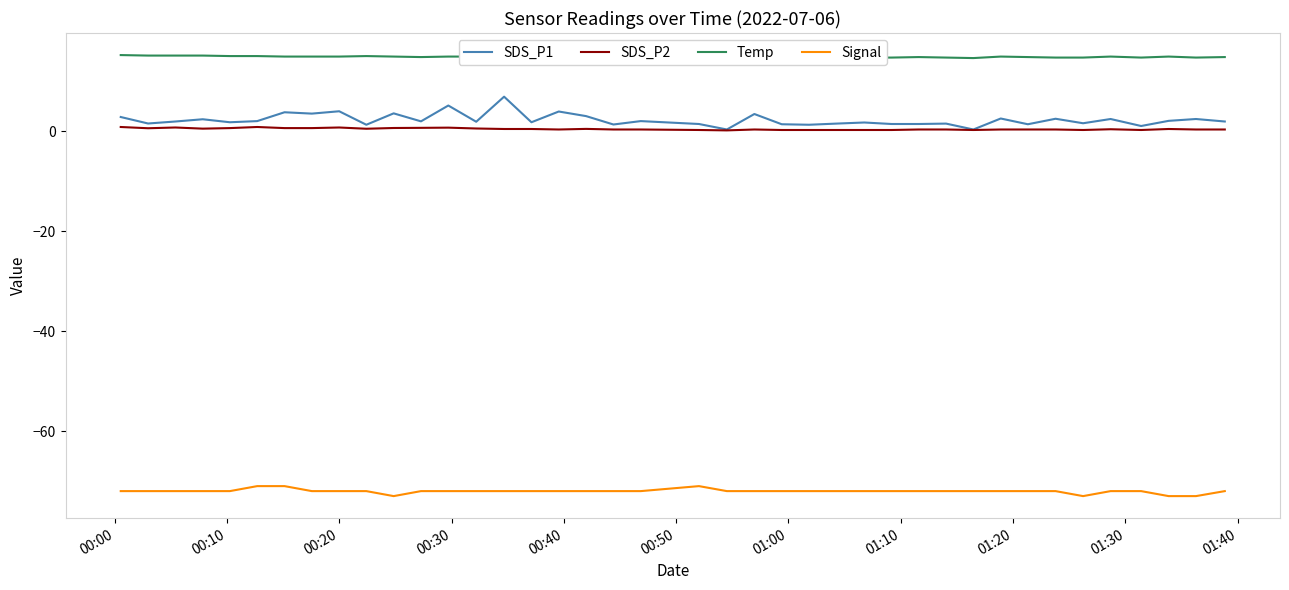

What is the average value of the Temp series?

15.0